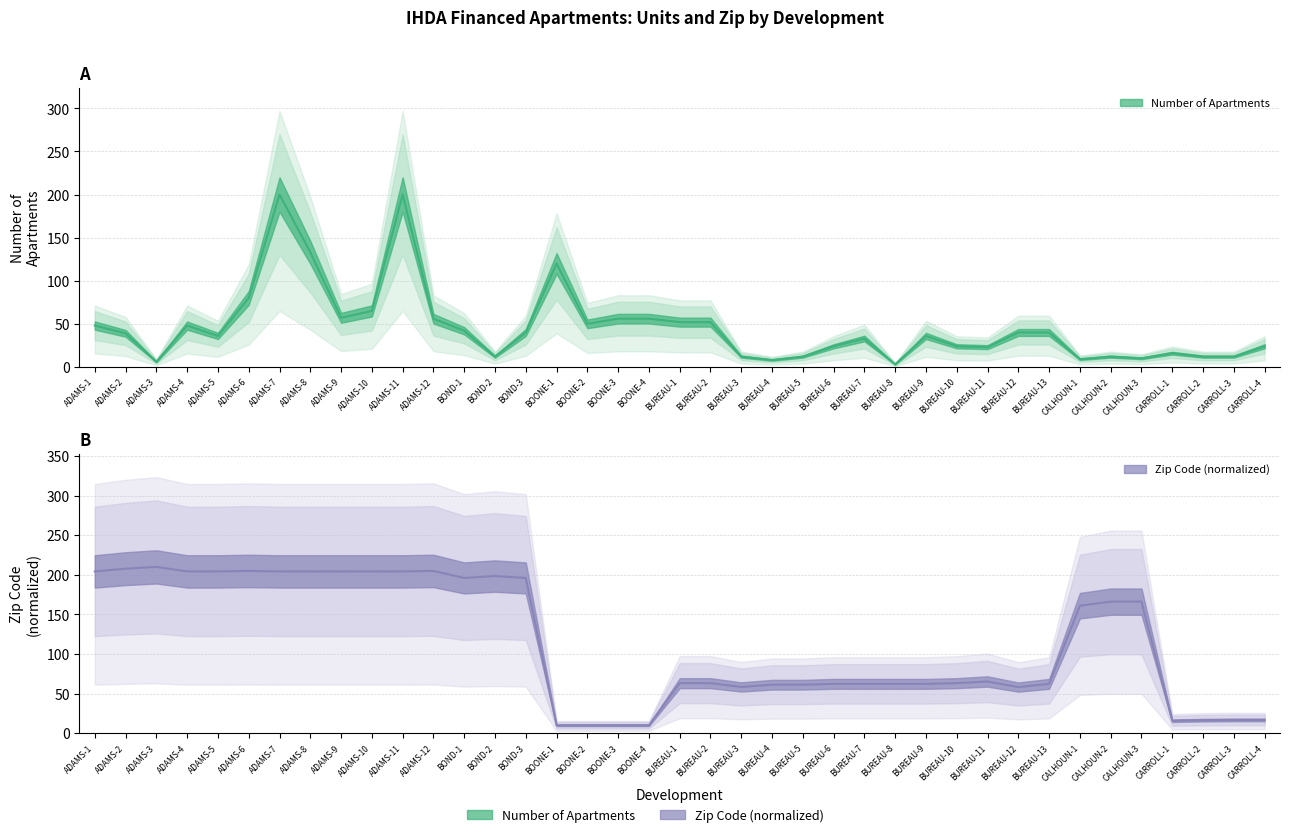

What is the total value across all series at ADAMS-11?

404.3